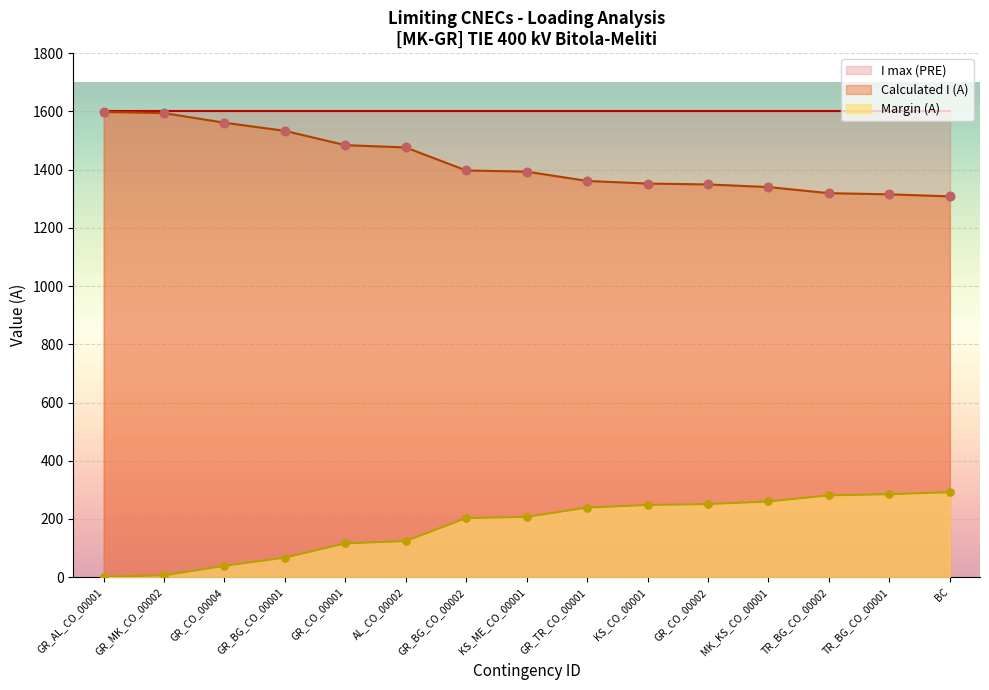

Which has a higher value, KS_CO_00001 or KS_ME_CO_00001?

KS_ME_CO_00001